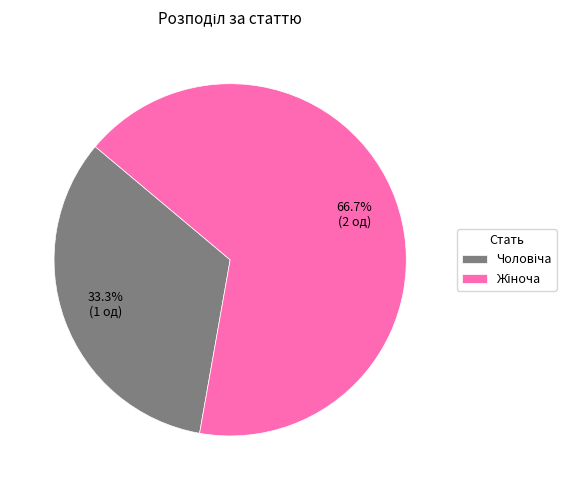

Is there any slice that represents more than half of the pie?

Yes